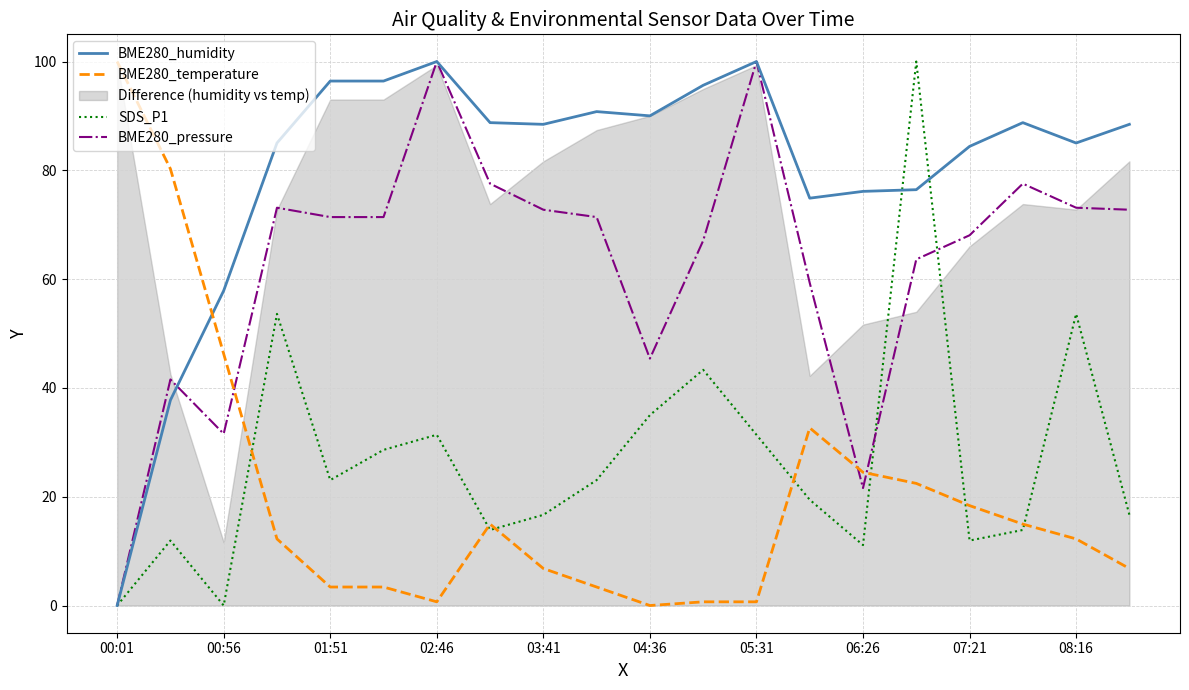

What is the highest value of the SDS_P1 series?

100.0